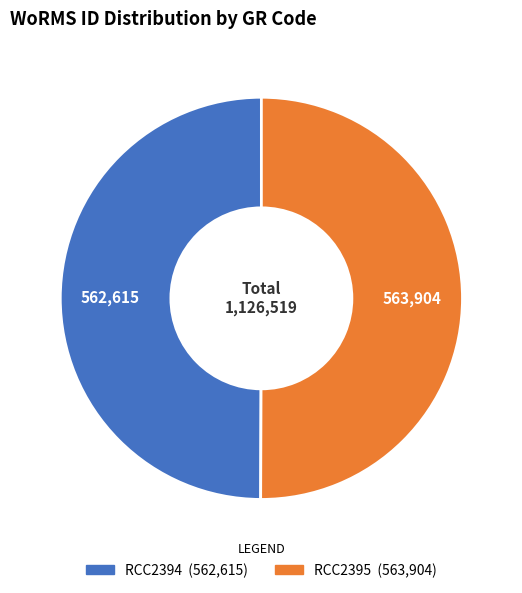

Is it true that RCC2395 is 50% of the pie?

True